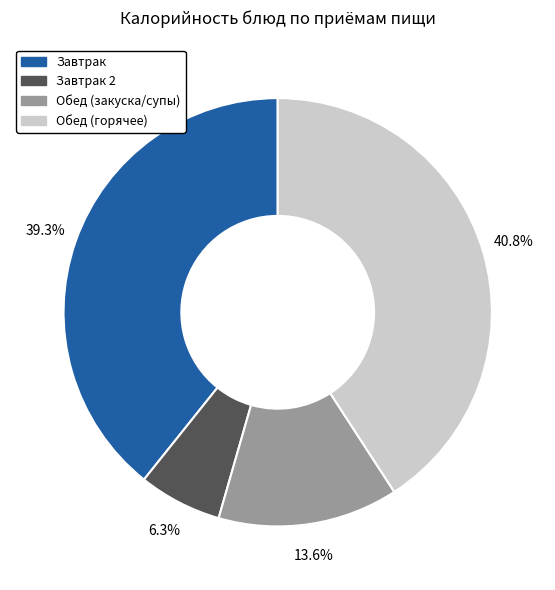

Does any single category account for the majority?

No